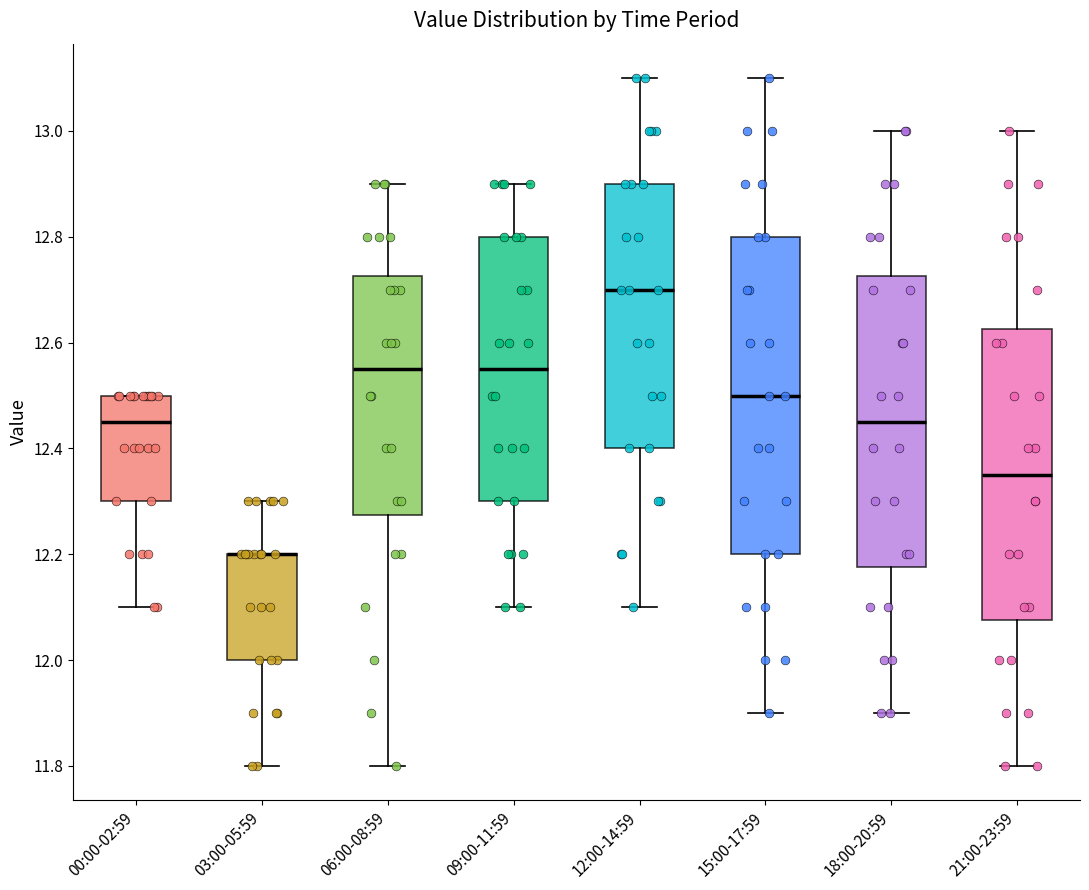

Reading left to right, read every box against the y-axis: the position of its median line, the range the box covers, and the ends of its whiskers. The values are not printed on the chart, so give them approximately, as read against the axis.

00:00-02:59: median 12.46, box 12.30 to 12.50, whiskers 12.10 to 12.50
03:00-05:59: median 12.20 (drawn on the box's upper edge), box 12.00 to 12.20, whiskers 11.80 to 12.30
06:00-08:59: median 12.56, box 12.28 to 12.72, whiskers 11.80 to 12.90
09:00-11:59: median 12.56, box 12.30 to 12.80, whiskers 12.10 to 12.90
12:00-14:59: median 12.70, box 12.40 to 12.90, whiskers 12.10 to 13.10
15:00-17:59: median 12.50, box 12.20 to 12.80, whiskers 11.90 to 13.10
18:00-20:59: median 12.46, box 12.18 to 12.72, whiskers 11.90 to 13.00
21:00-23:59: median 12.36, box 12.08 to 12.62, whiskers 11.80 to 13.00